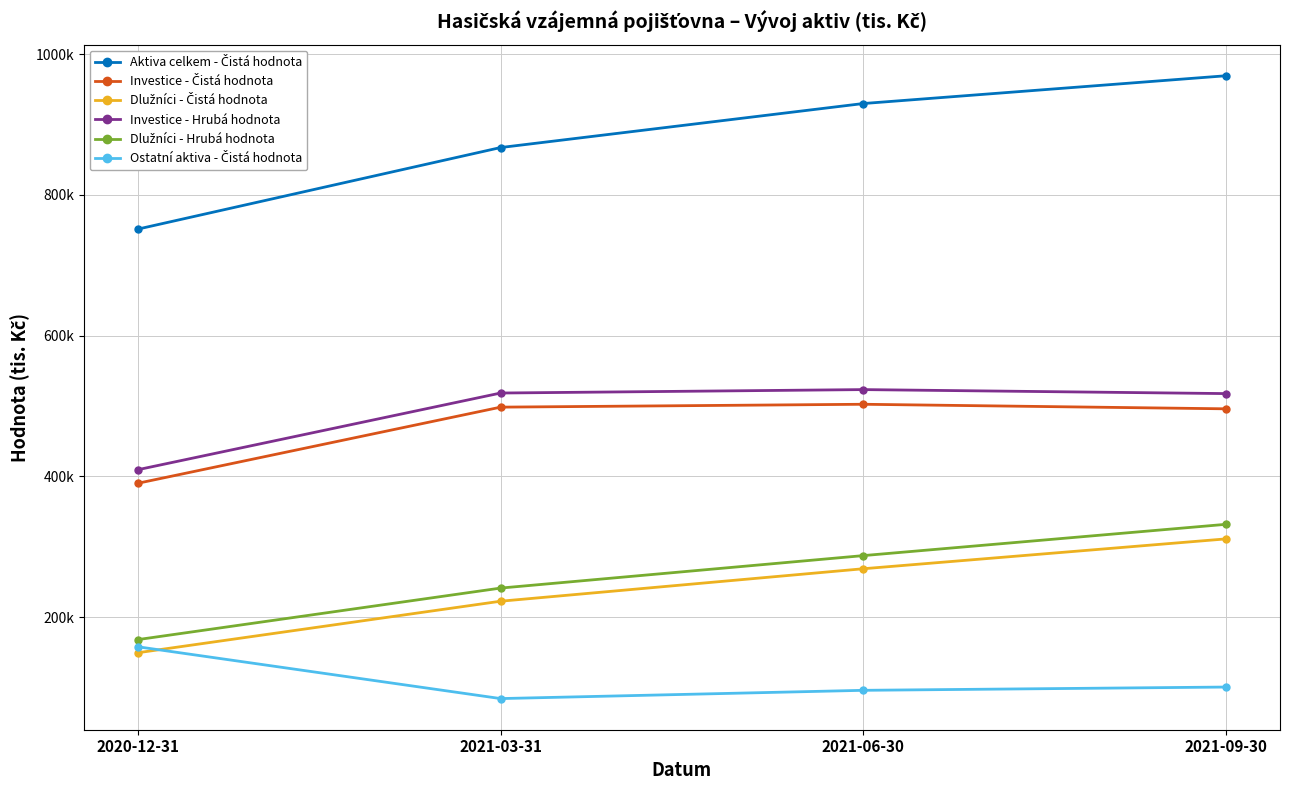

Which label corresponds to the largest value in the chart?

2021-09-30